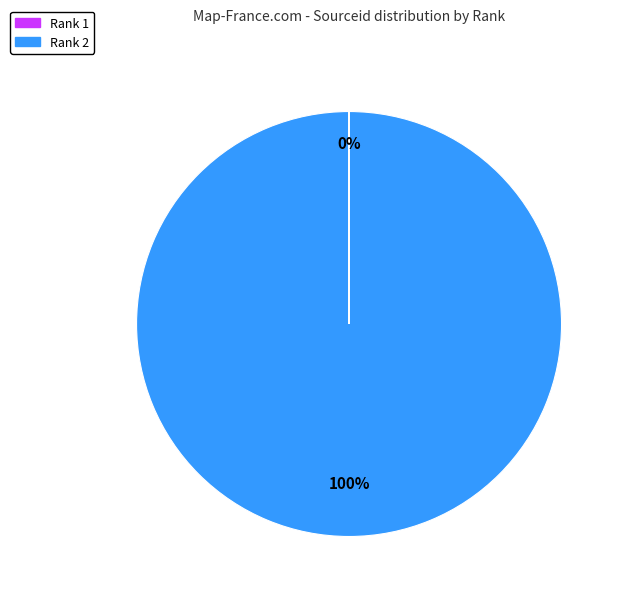

To the nearest percent, what portion does Rank 2 represent?

100%